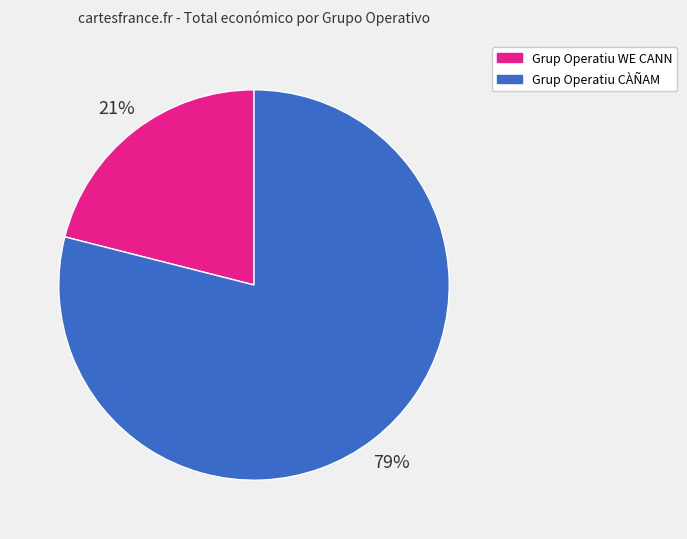

Do Grup Operatiu CÀÑAM and Grup Operatiu WE CANN together represent more than half of the pie?

Yes